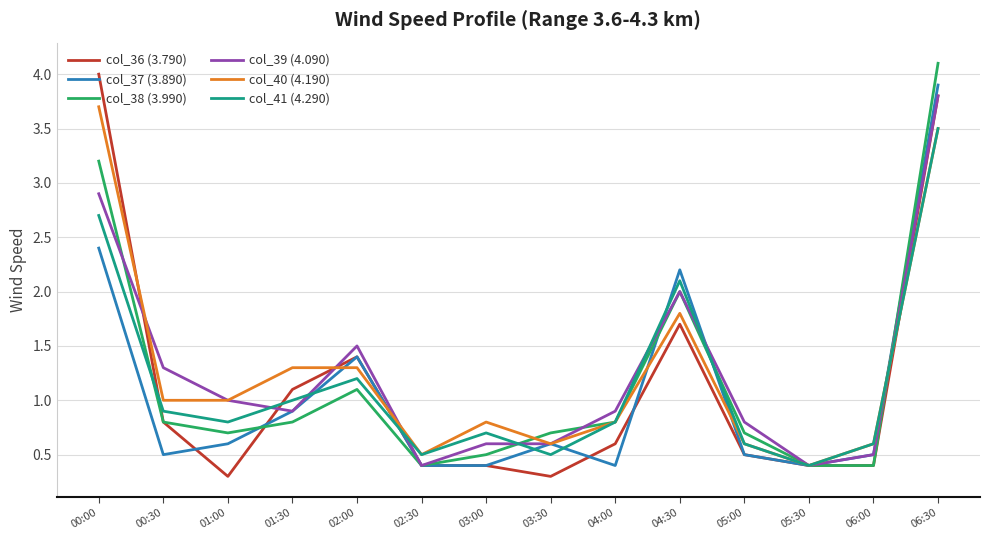

Is the value of col_36 (3.790) at 00:00 greater than the value of col_40 (4.190) at 02:30?

Yes